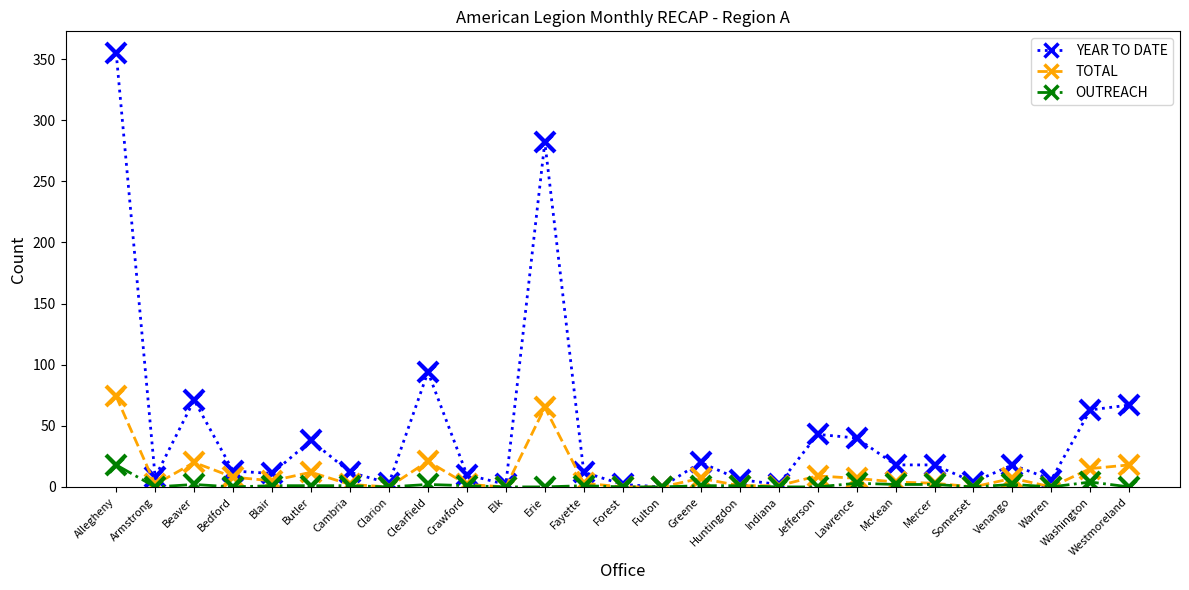

Where is the first local minimum for TOTAL?

Armstrong